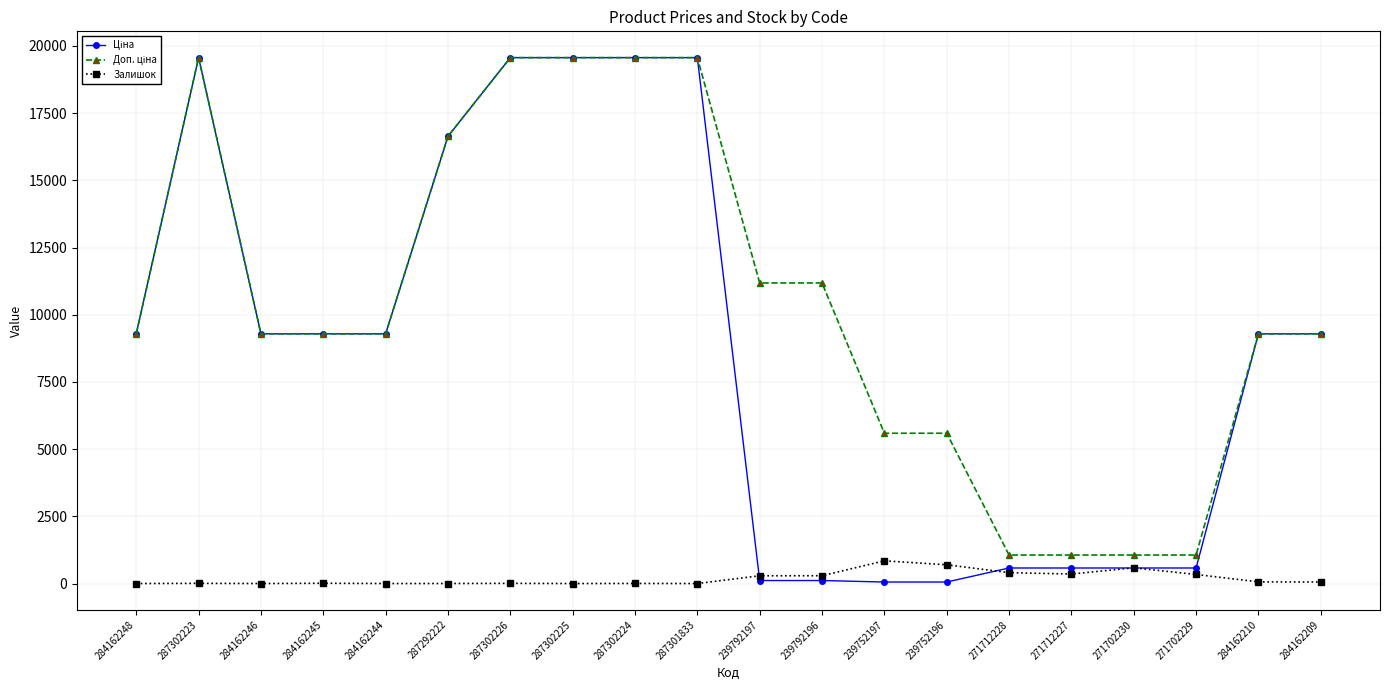

At how many categories does at least one series exceed 13497?

6